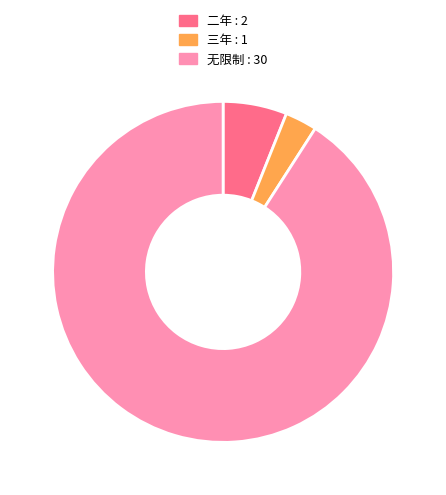

Do 二年 and 无限制 together represent more than half of the pie?

Yes